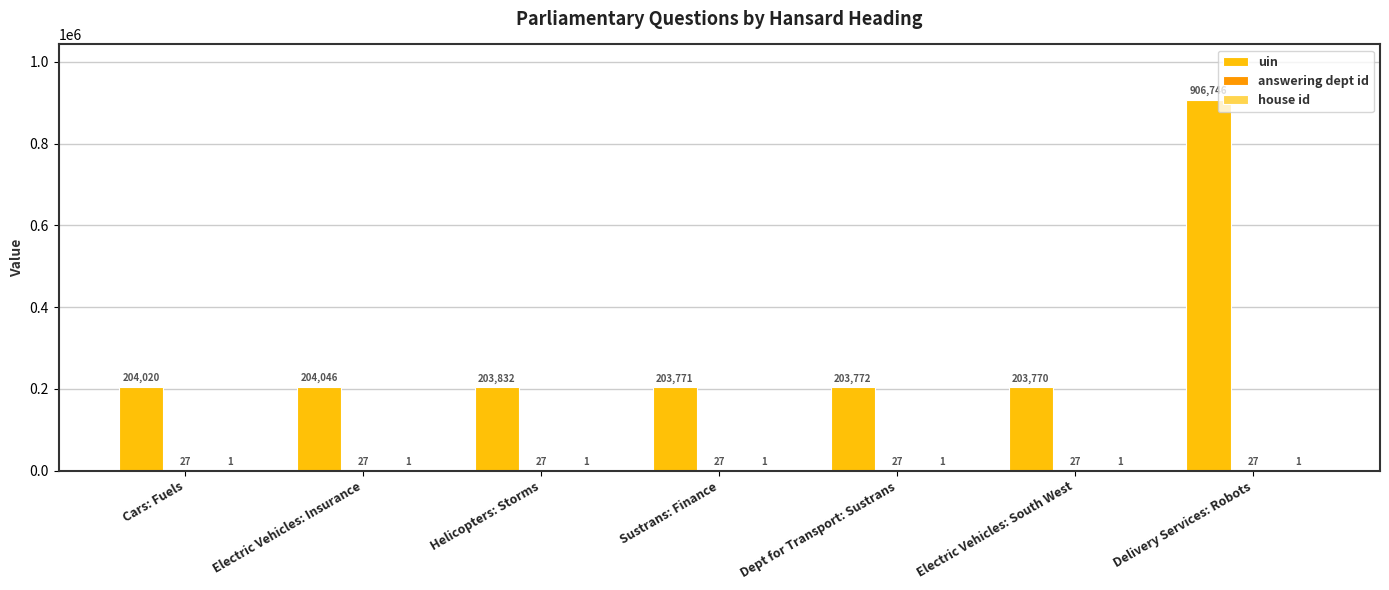

At which category is the sum across all series the highest?

Delivery Services: Robots